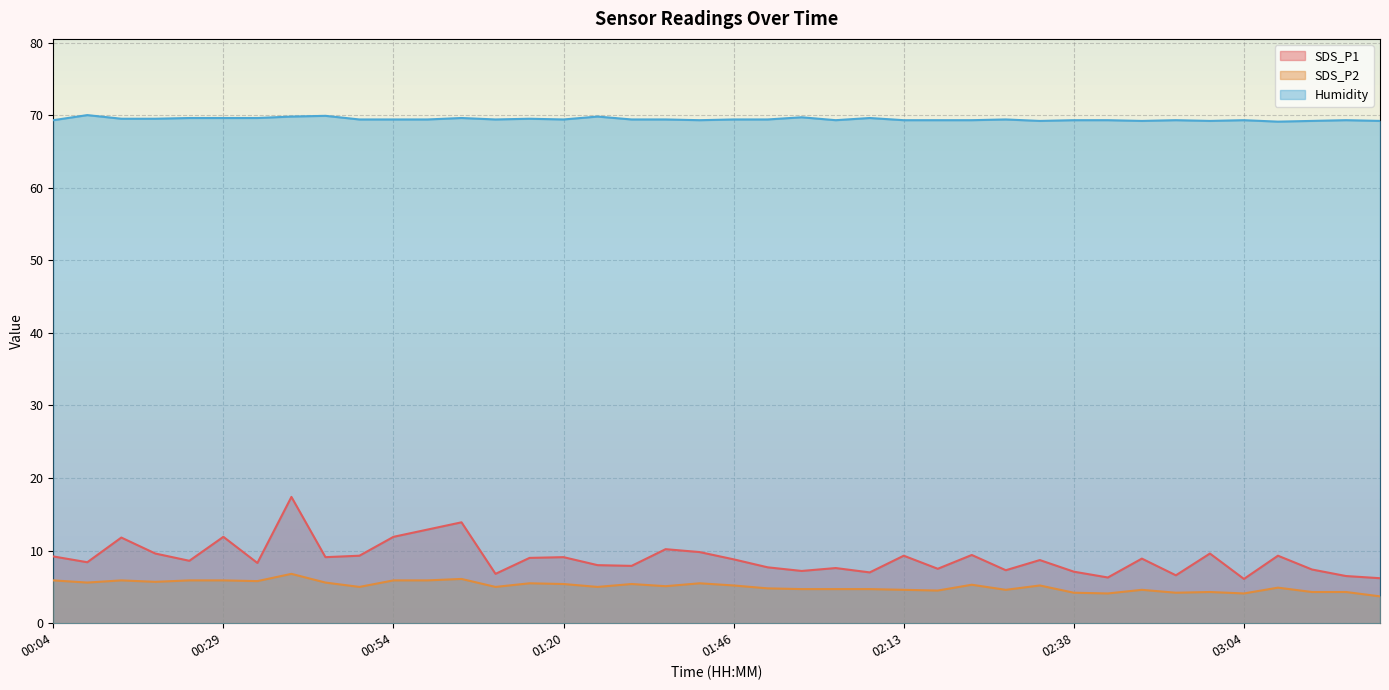

In Humidity, how many points are higher than both neighbors (excluding endpoints)?

11